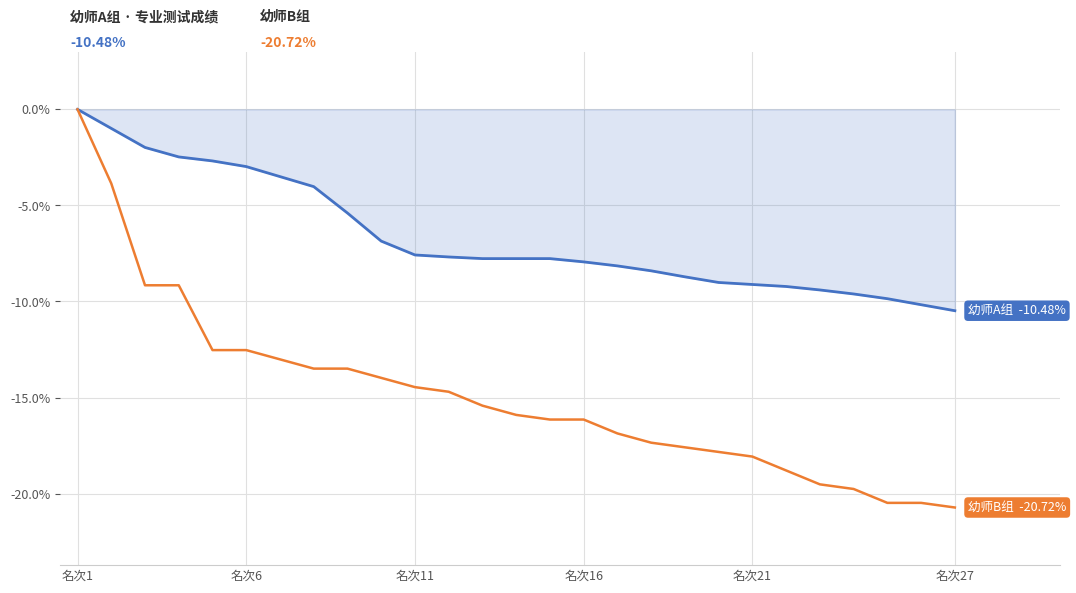

What is the minimum value shown in the chart?

-20.7